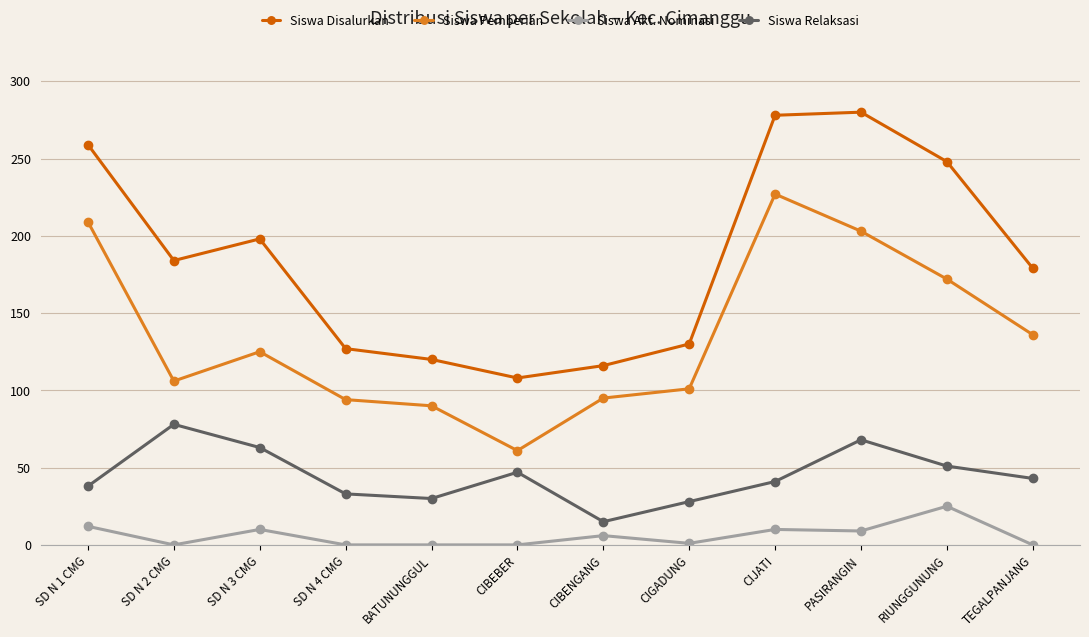

What is the sum of all Siswa Pemberian values?

1619